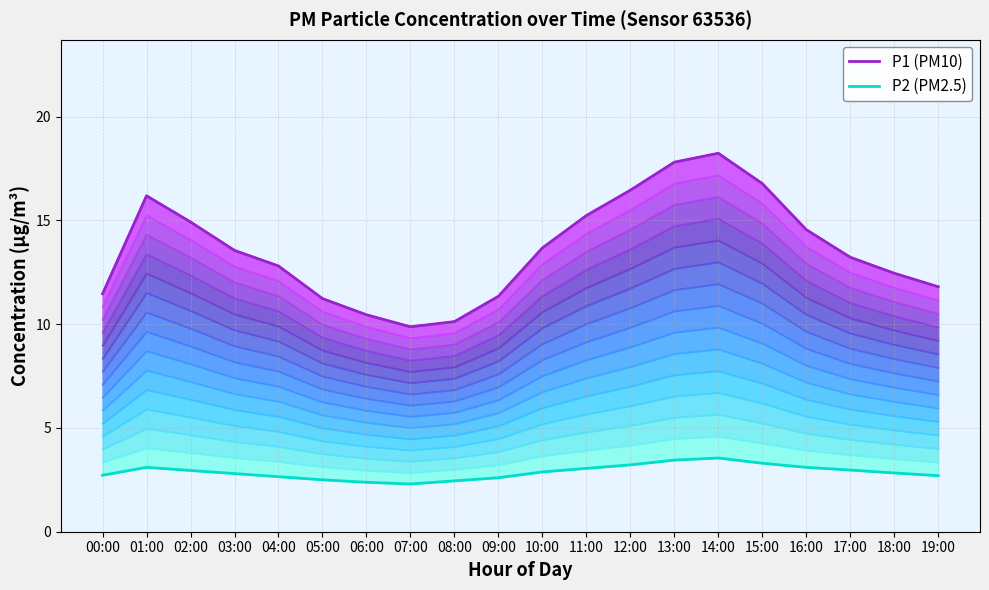

The value of P2 (PM2.5) at 09:00 is 2.6. True or false?

True